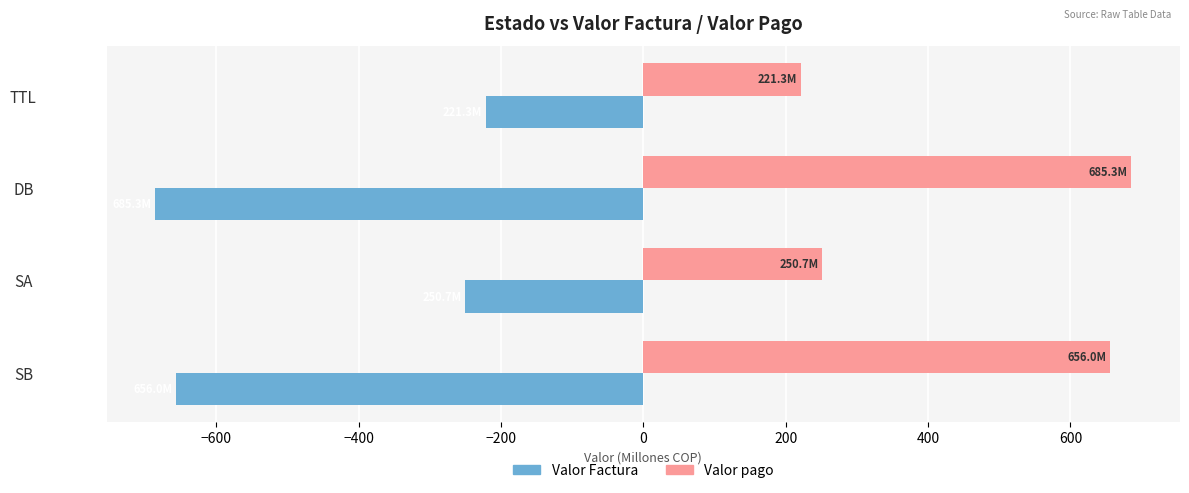

The value of Valor Factura at SB is -1002.5. True or false?

False